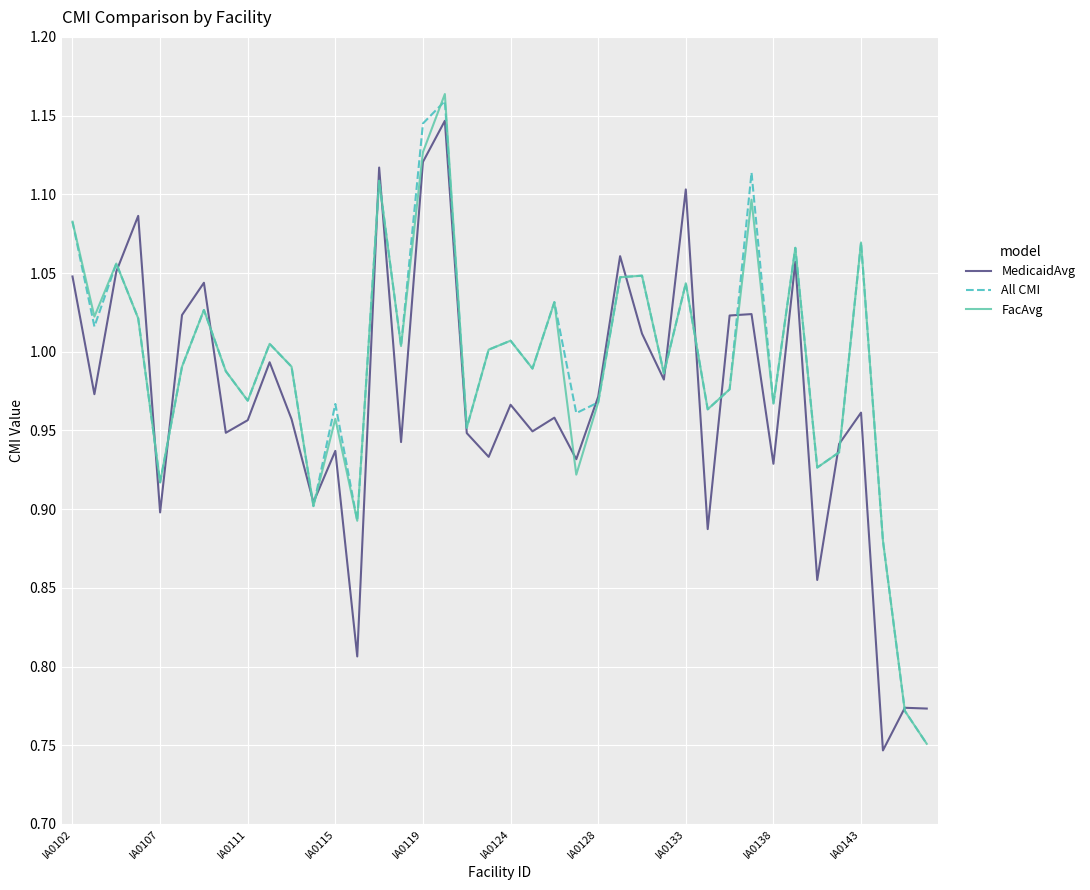

True or false: FacAvg has more than 0 points higher than both neighbors.

True